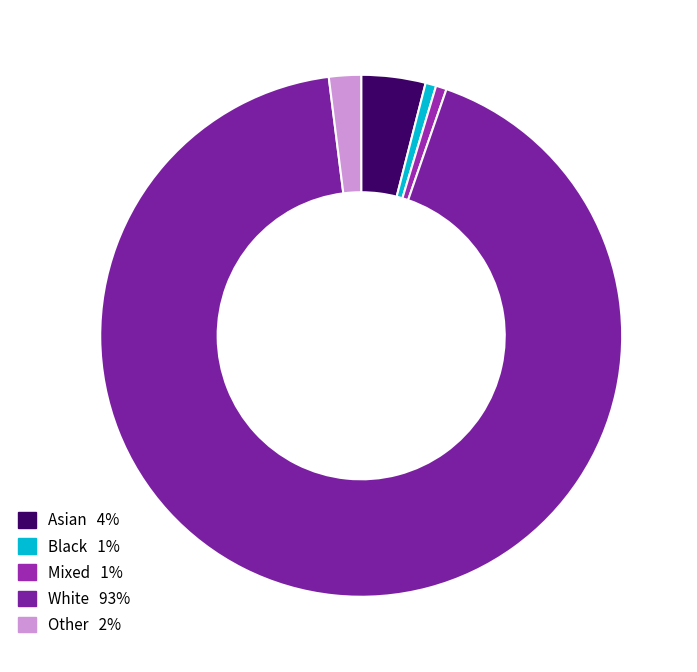

How many slices are in this pie chart?

5